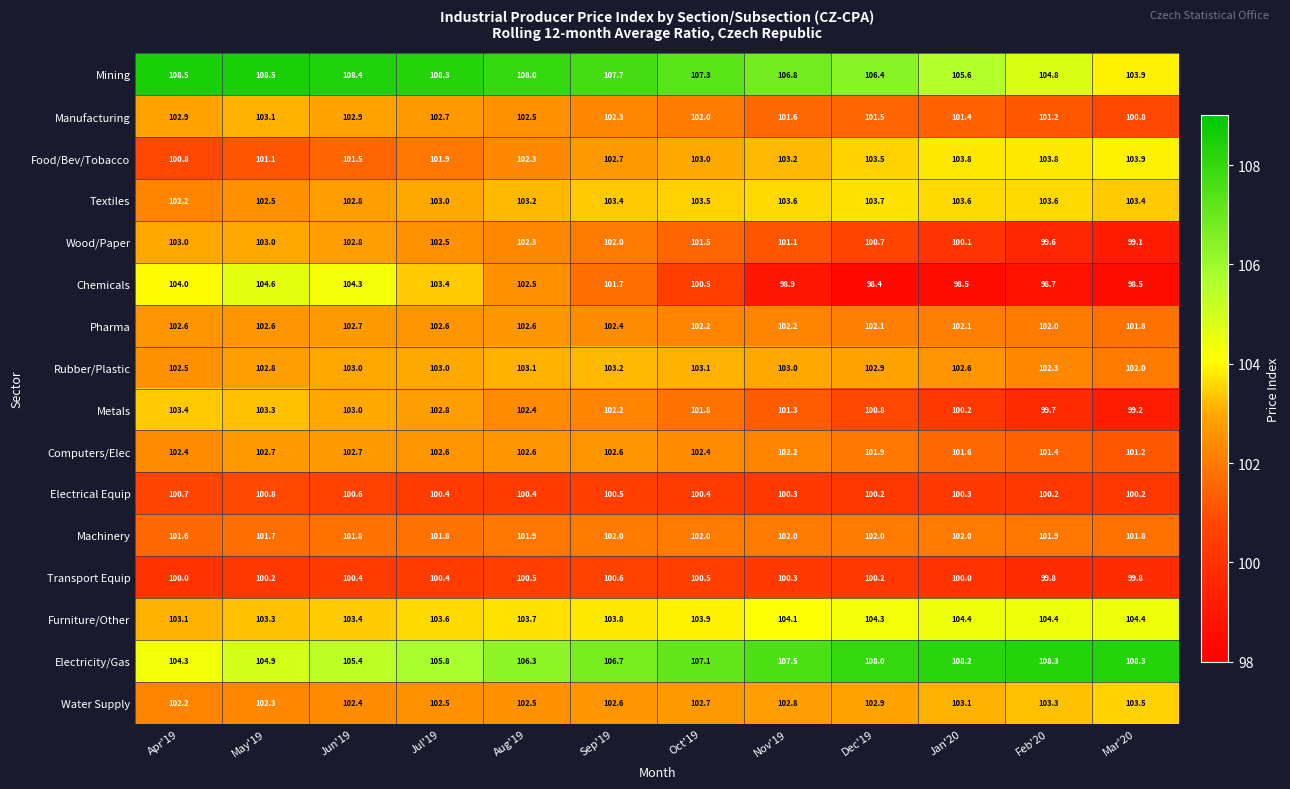

At Jan'20, list the series in order from smallest to largest.

Chemicals, Transport Equip, Wood/Paper, Metals, Electrical Equip, Manufacturing, Computers/Elec, Machinery, Pharma, Rubber/Plastic, Water Supply, Textiles, Food/Bev/Tobacco, Furniture/Other, Mining, Electricity/Gas